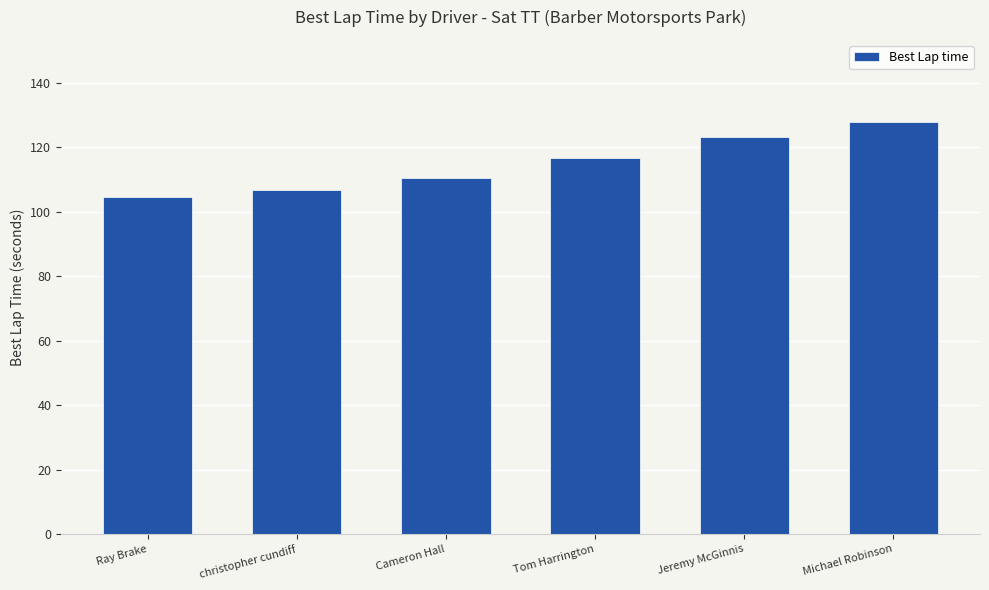

What is the difference between the maximum and minimum values?

23.3